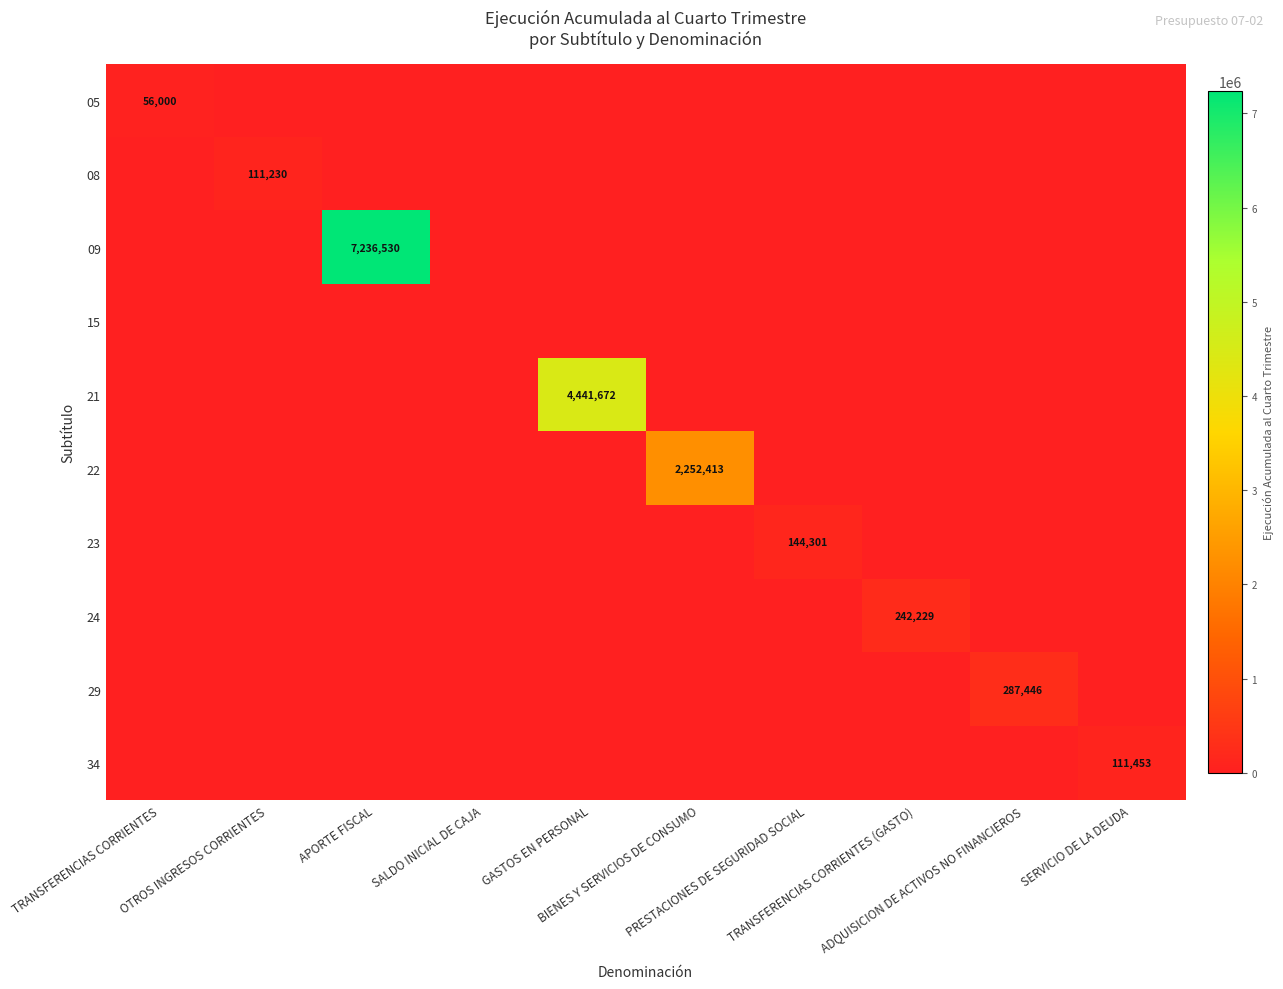

What is the difference between the maximum and second lowest values in the 08 series?

111230